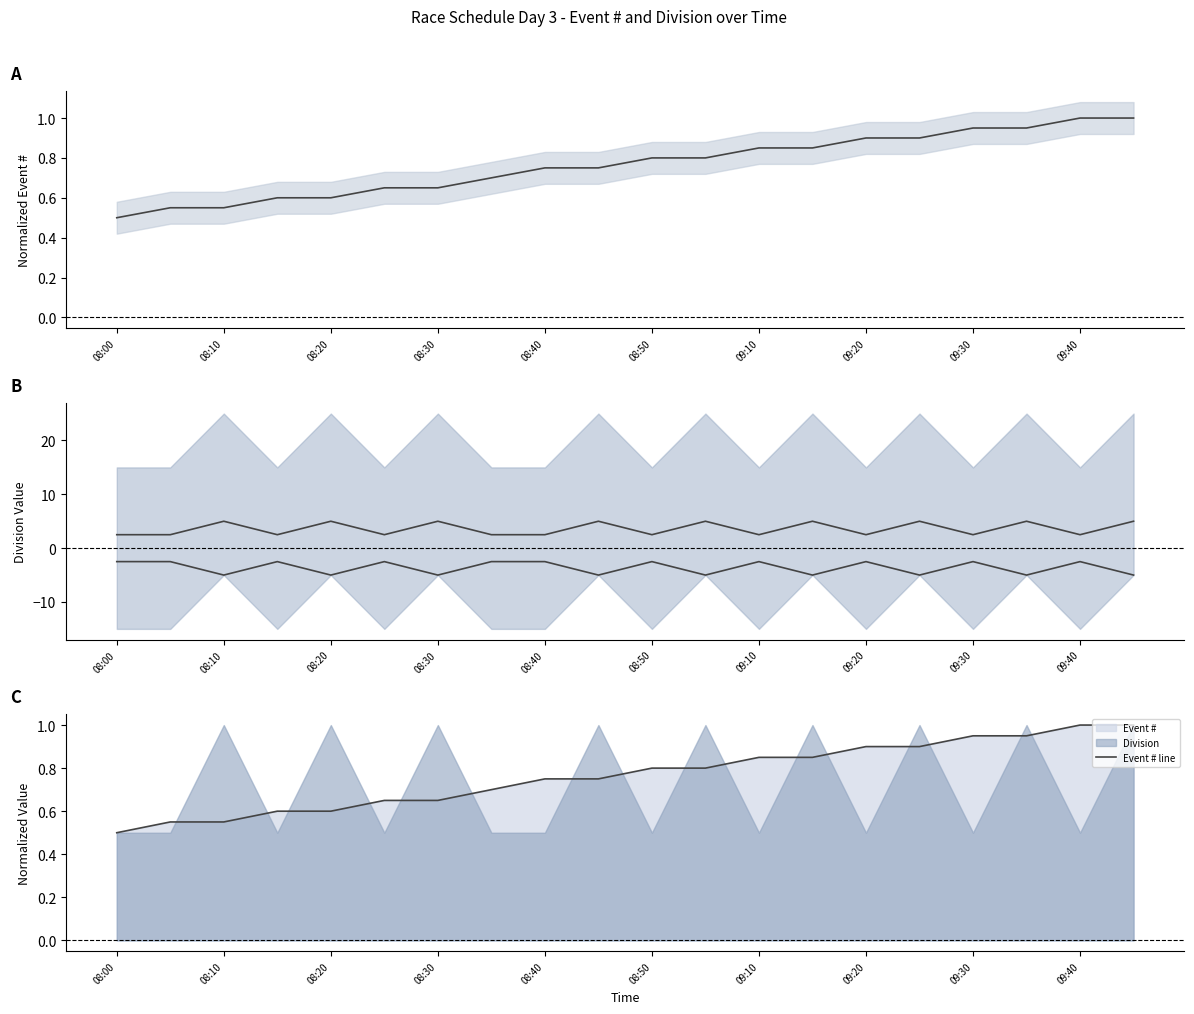

What is the maximum value shown in the chart?

5.0